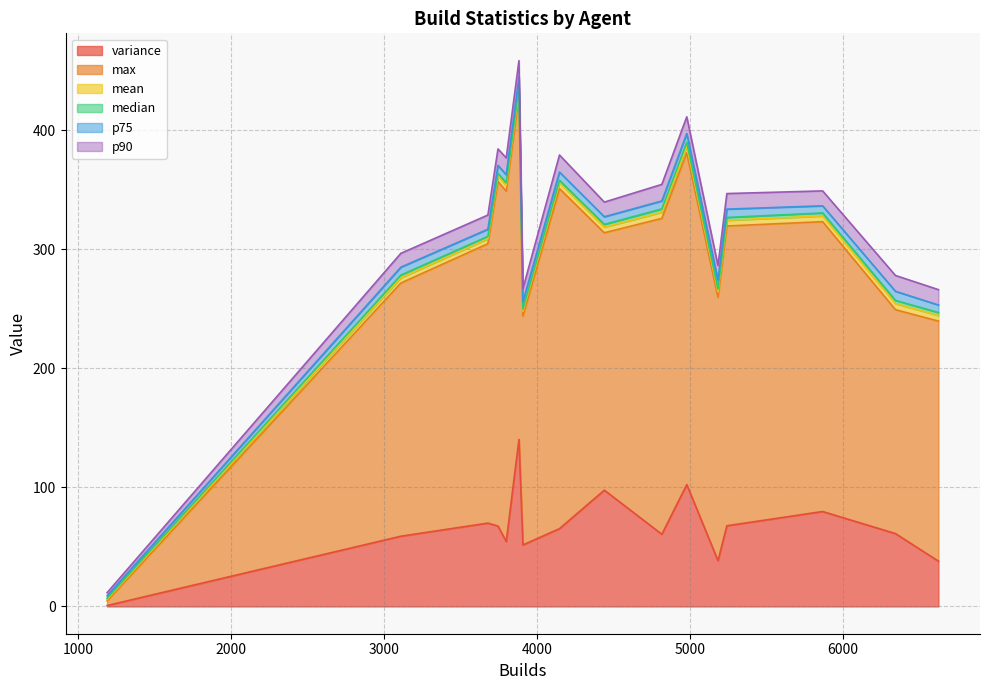

What is the highest value of the variance series?

140.2